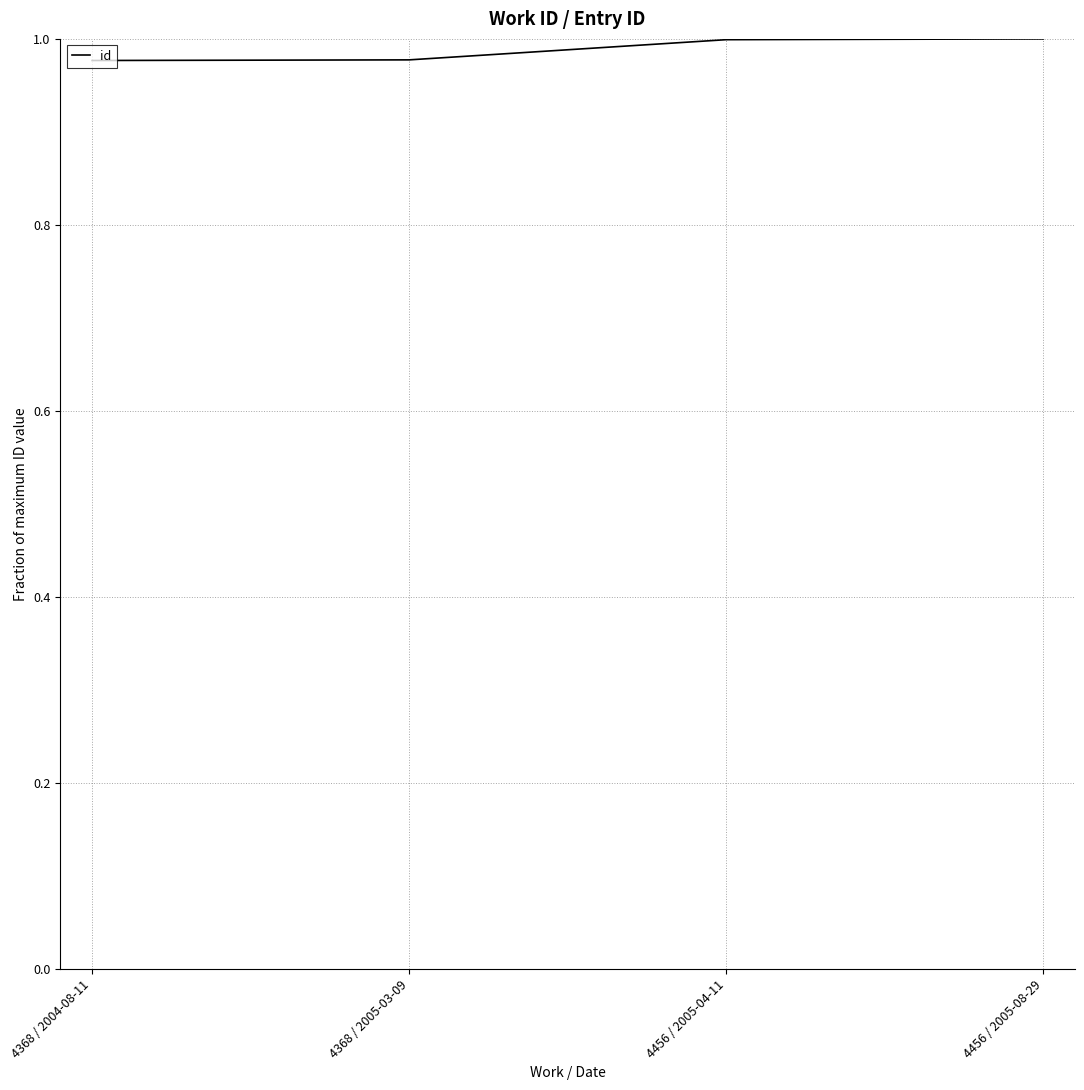

Which has a higher value, 4456 / 2005-08-29 or 4368 / 2005-03-09?

4456 / 2005-08-29